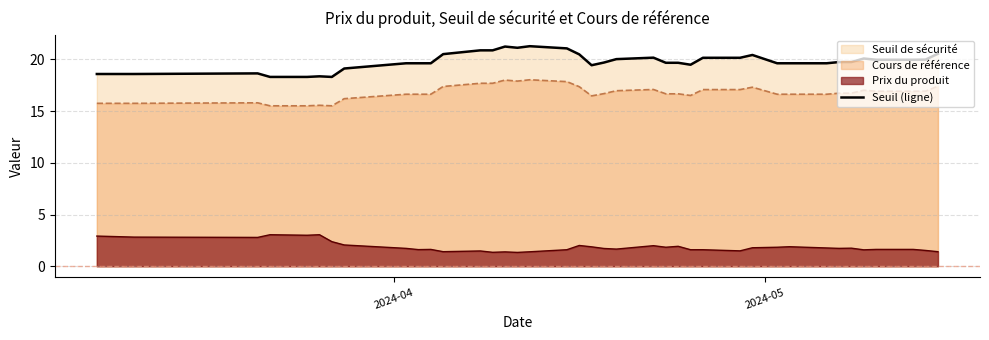

How many values are below 19?

7